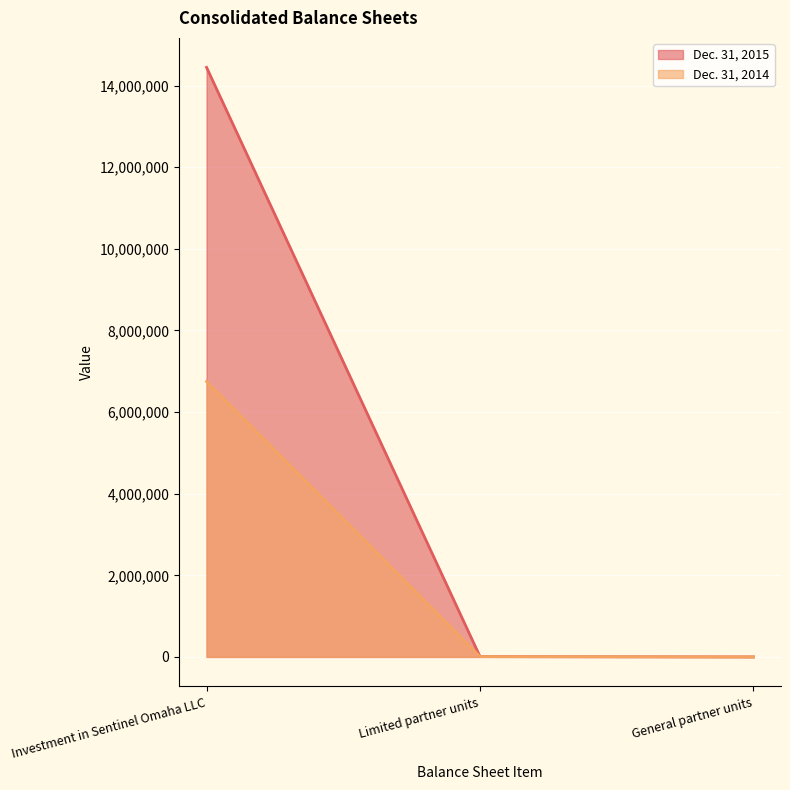

Which series changed the most between Limited partner units and General partner units?

Dec. 31, 2015